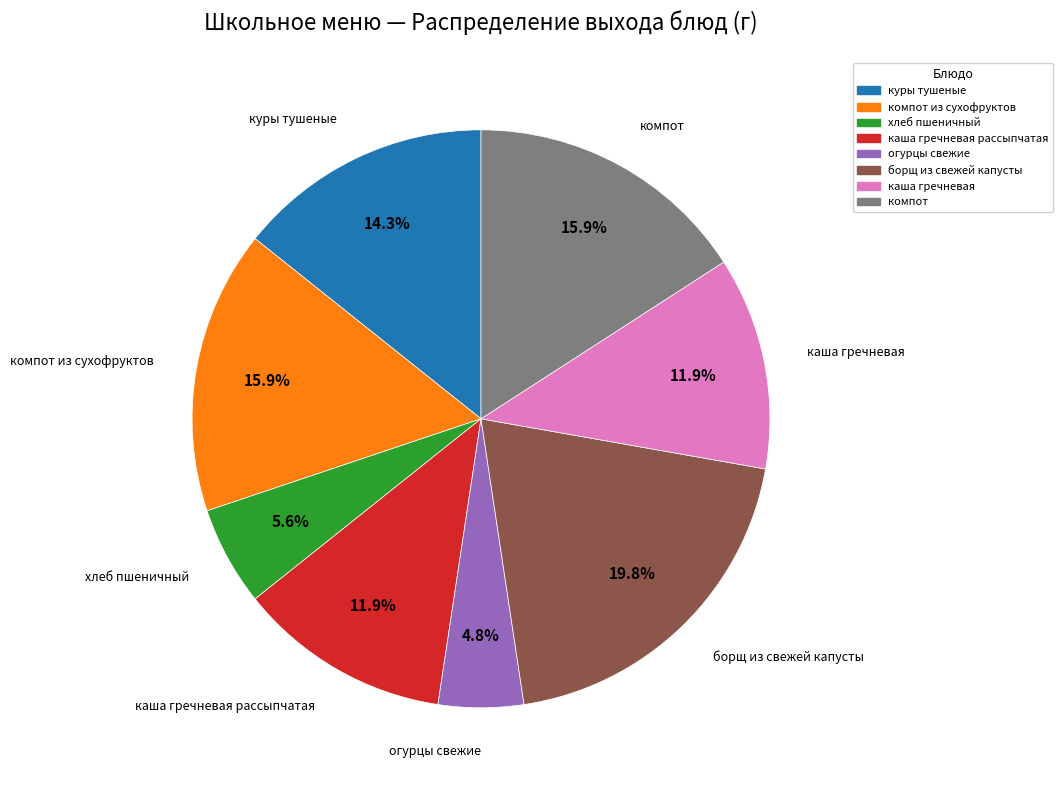

Does куры тушеные represent more than half of the total?

No